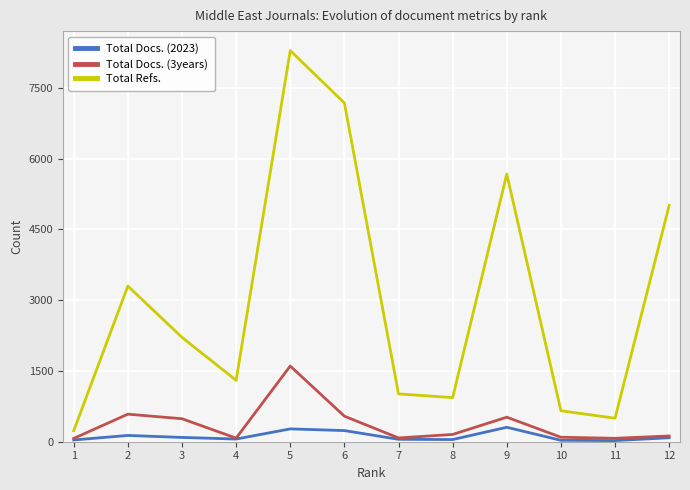

List the series in order of their peak value, highest first.

Total Refs., Total Docs. (3years), Total Docs. (2023)